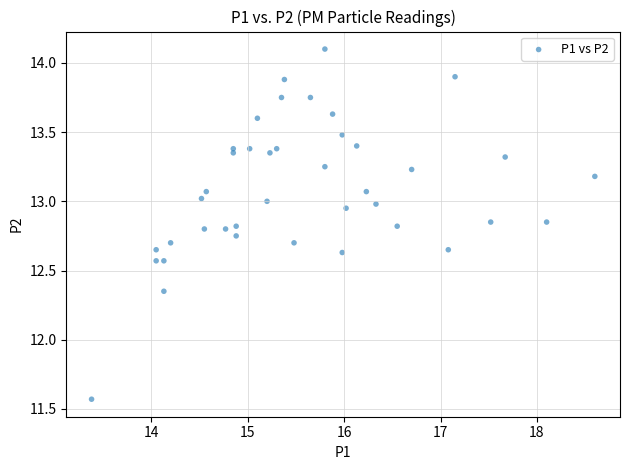

What is the range of Y values (max minus min)?

2.5